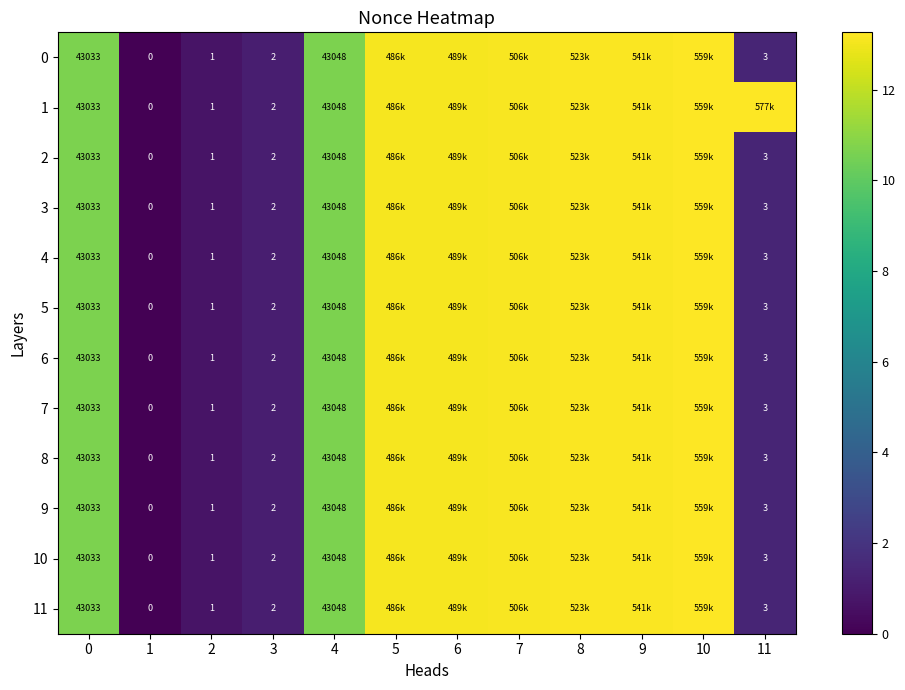

The 0 series shows 13.1 at 6. True or false?

True